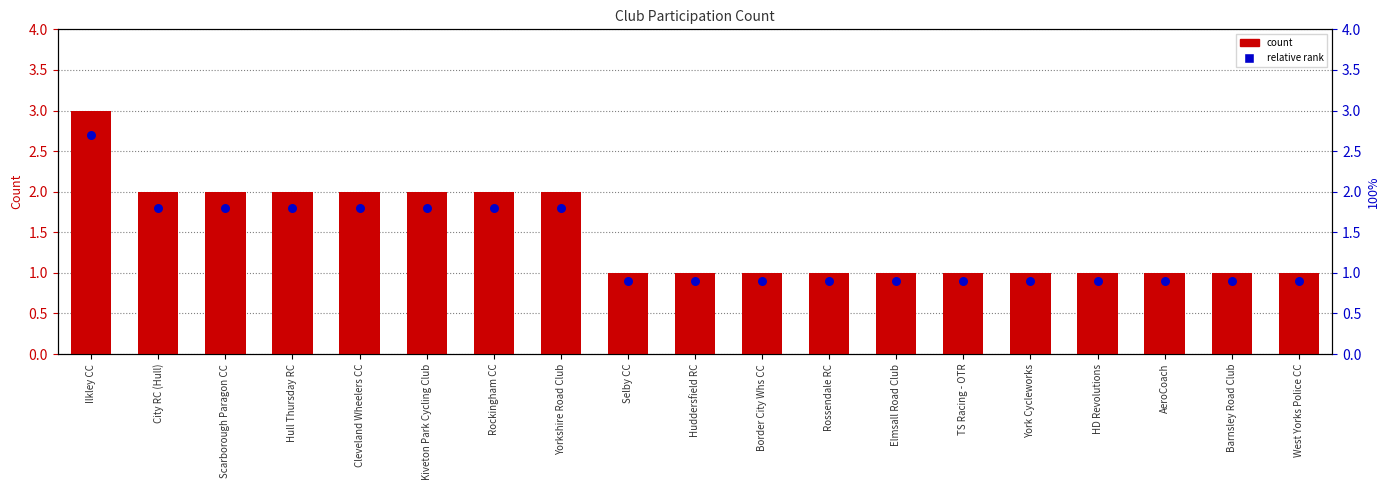

Which series has the widest spread of Y values?

count